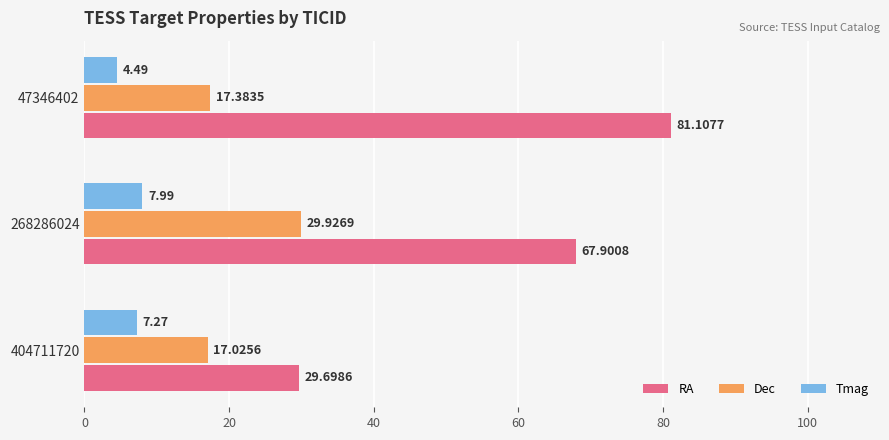

What is the average value of the Tmag series?

6.6